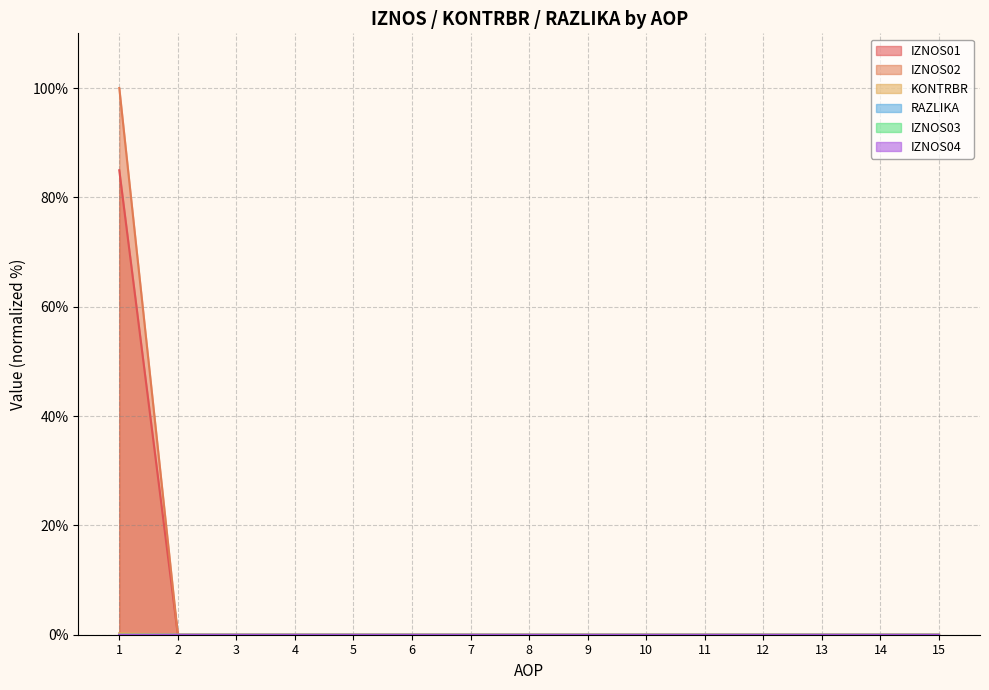

True or false: KONTRBR has a value of 0.0 at 1.

False